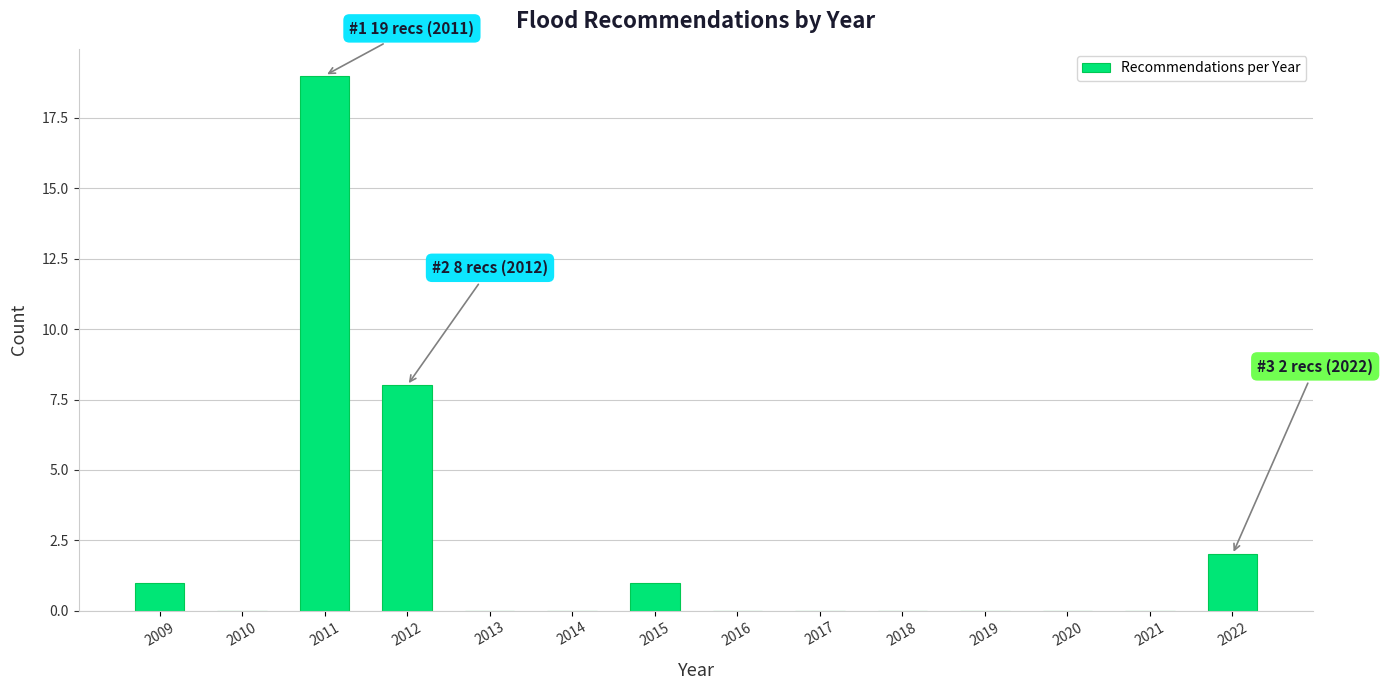

Reading right to left, transcribe all the data shown in this chart.

2022=2	2021=0	2020=0	2019=0	2018=0	2017=0	2016=0	2015=1	2014=0	2013=0	2012=8	2011=19	2010=0	2009=1